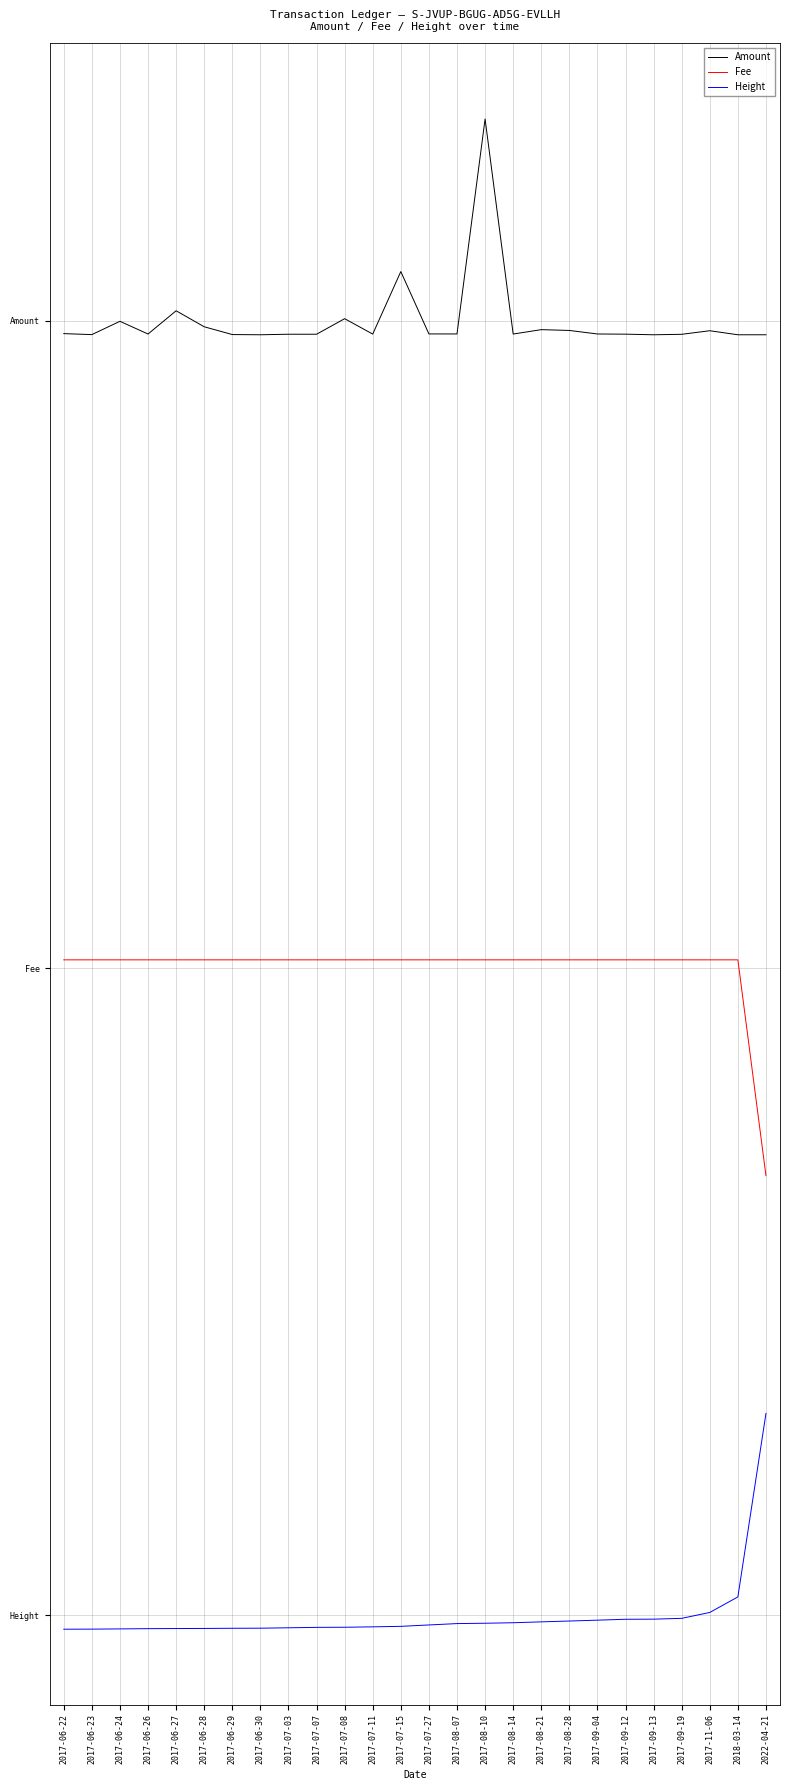

What is the difference between the maximum and minimum values in the Fee series?

1.0